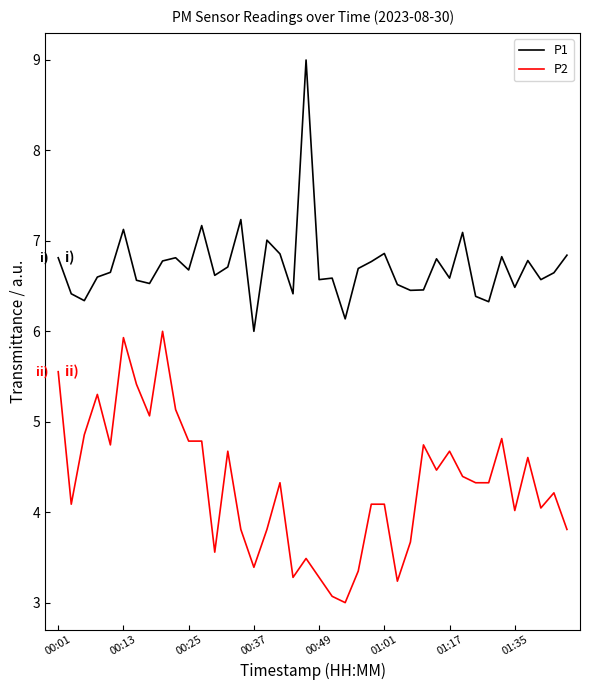

What is the difference between the maximum and minimum values in the P2 series?

3.0